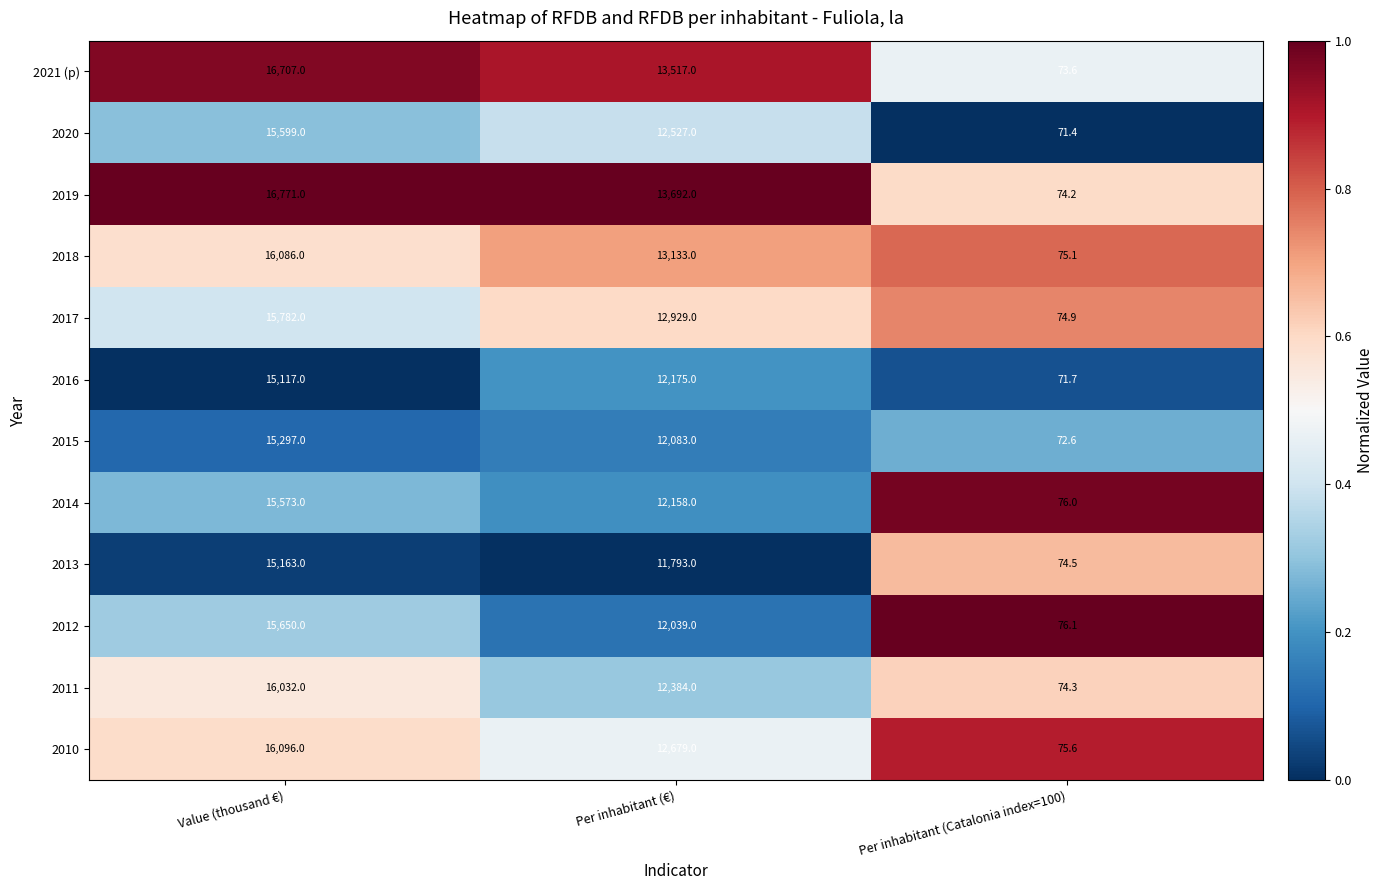

The 2012 series shows 117.2 at Per inhabitant (Catalonia index=100). True or false?

False